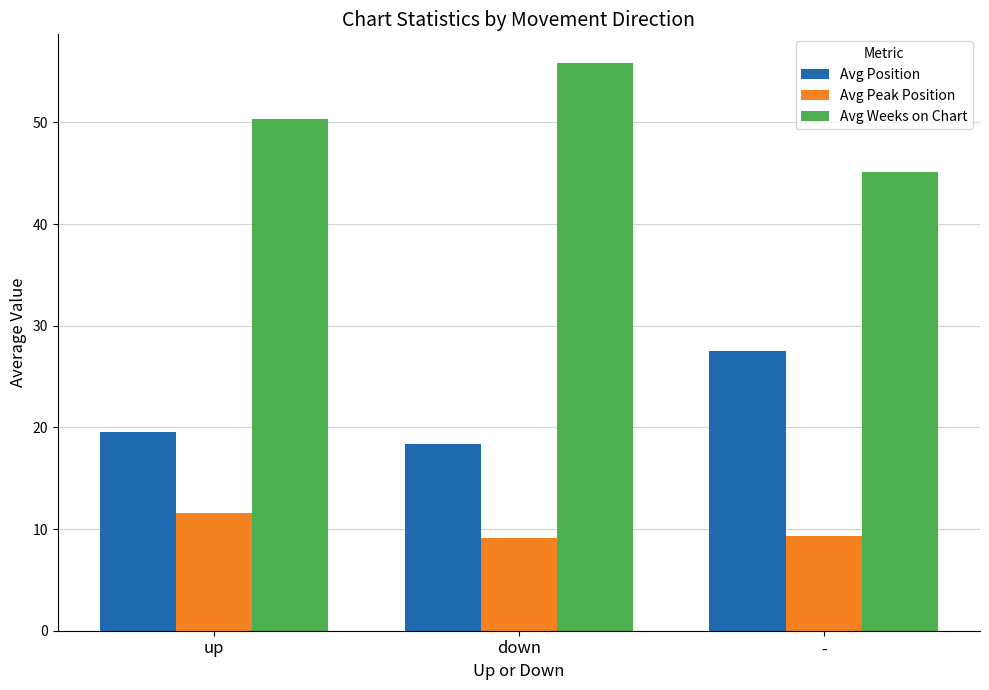

List the labels in order of Avg Weeks on Chart value, smallest first.

-, up, down